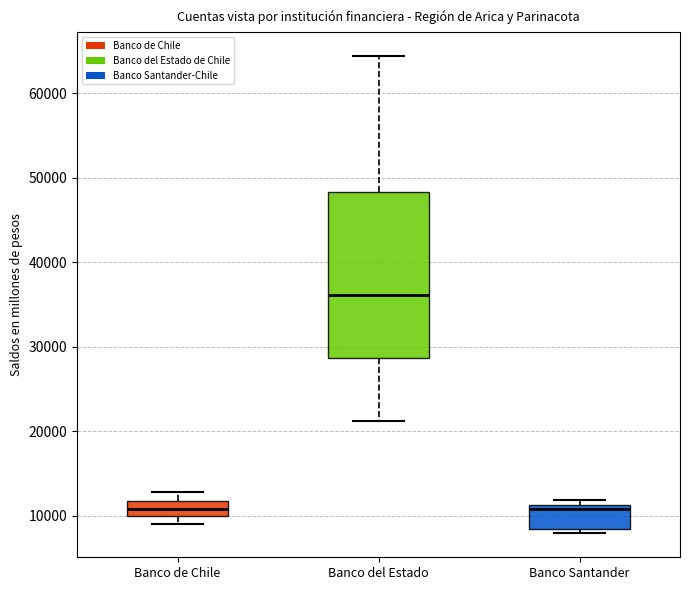

Reading left to right, transcribe this box plot: for each box, give where its median line is, the range the box spans, and where its two whiskers end, as read against the y-axis. The values are not printed on the chart, so give them approximately, as read against the axis.

Banco de Chile: median 11000, box 10000 to 12000, whiskers 9000 to 13000
Banco del Estado: median 36000, box 29000 to 48000, whiskers 21000 to 64000
Banco Santander: median 11000 (just below the box's upper edge), box 8000 to 11000, whiskers 8000 (just below the box's lower edge) to 12000